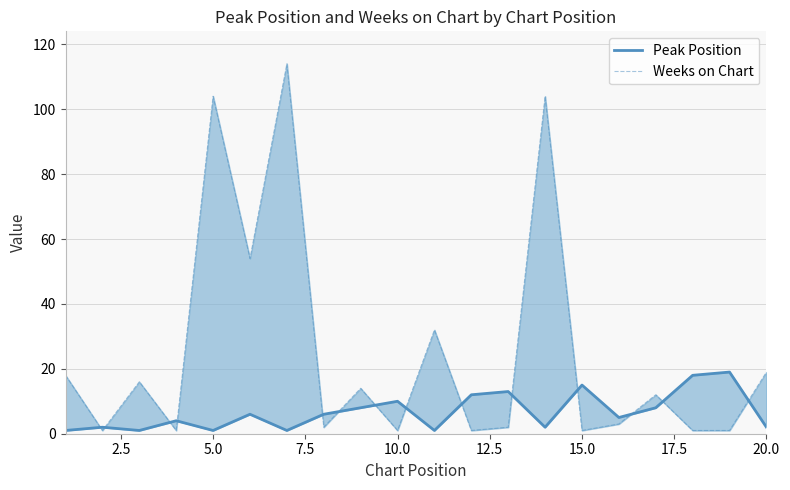

Rank the series by their average value, from highest to lowest.

Weeks on Chart, Peak Position